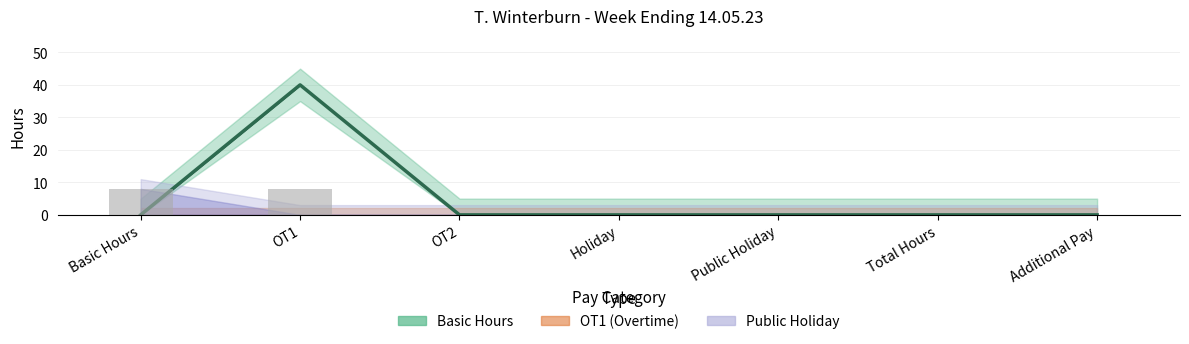

Which has a higher value, Total Hours or Holiday?

Total Hours